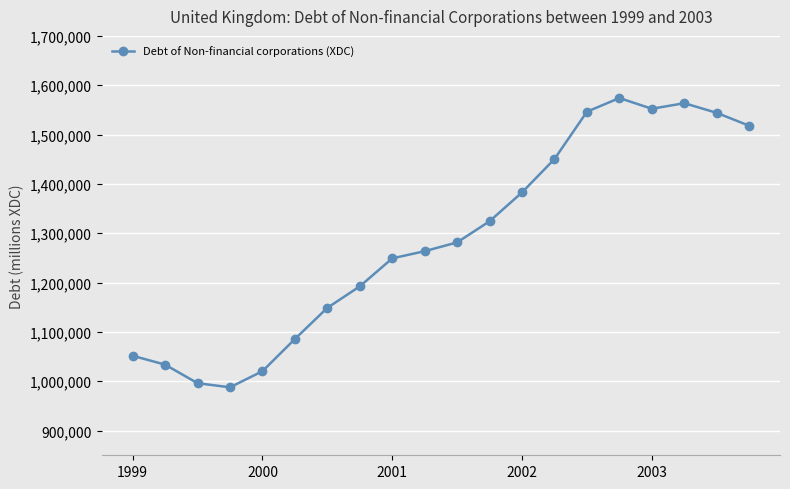

What is the value of the 5th point from the left?

1020419